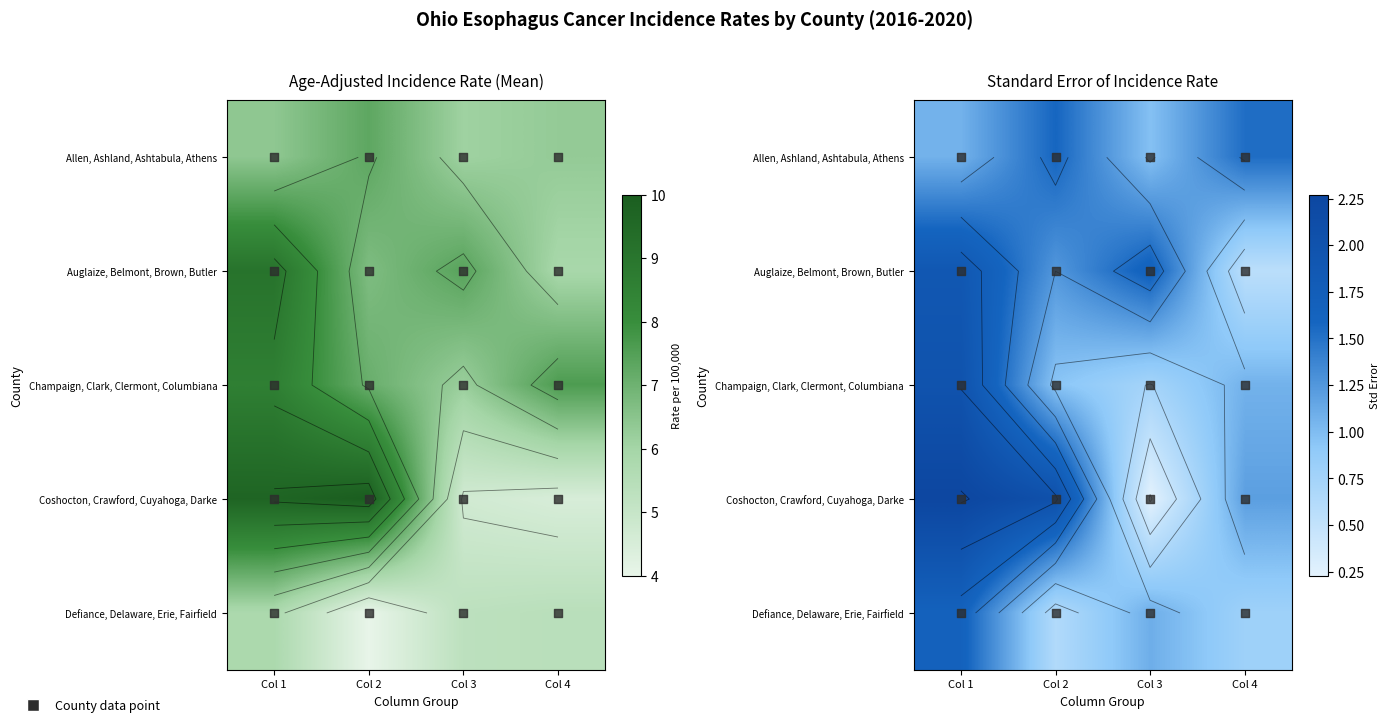

Is it true that Auglaize, Belmont, Brown, Butler equals 1.3 at Col 2?

True